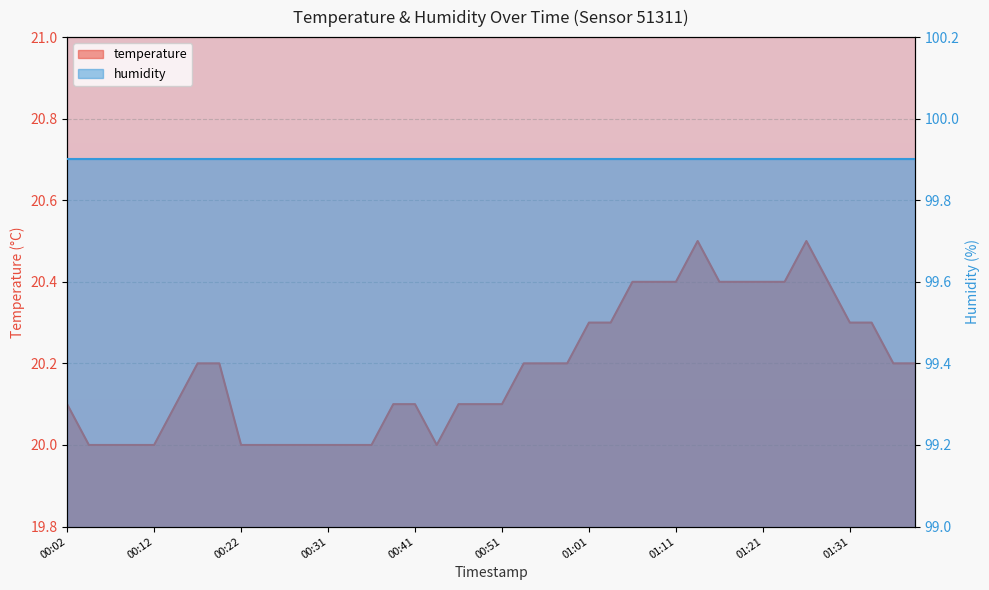

List the labels in order of value, largest first.

01:13, 01:26, 01:06, 01:08, 01:11, 01:16, 01:18, 01:21, 01:23, 01:28, 01:01, 01:03, 01:31, 01:33, 00:17, 00:19, 00:53, 00:56, 00:58, 01:36, 01:38, 00:02, 00:14, 00:39, 00:41, 00:46, 00:48, 00:51, 00:04, 00:07, 00:09, 00:12, 00:22, 00:24, 00:26, 00:29, 00:31, 00:34, 00:36, 00:44